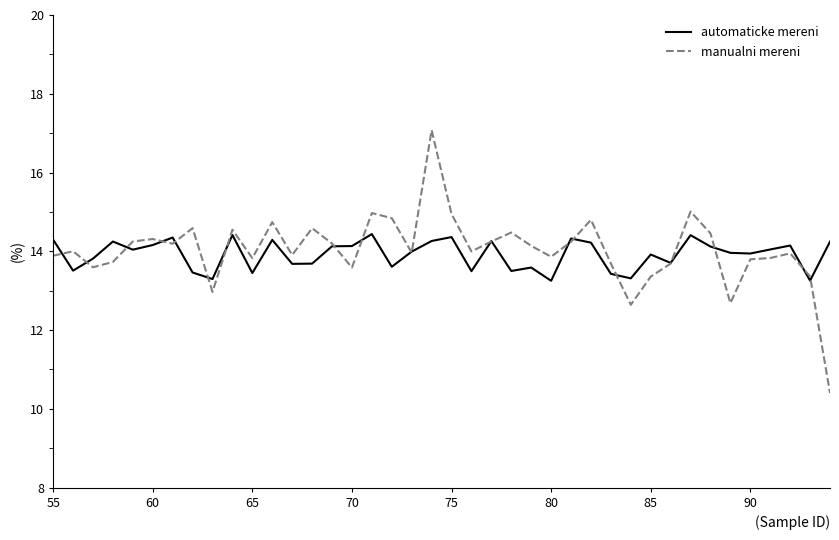

Rank the series by their maximum value, from lowest to highest.

automaticke mereni, manualni mereni